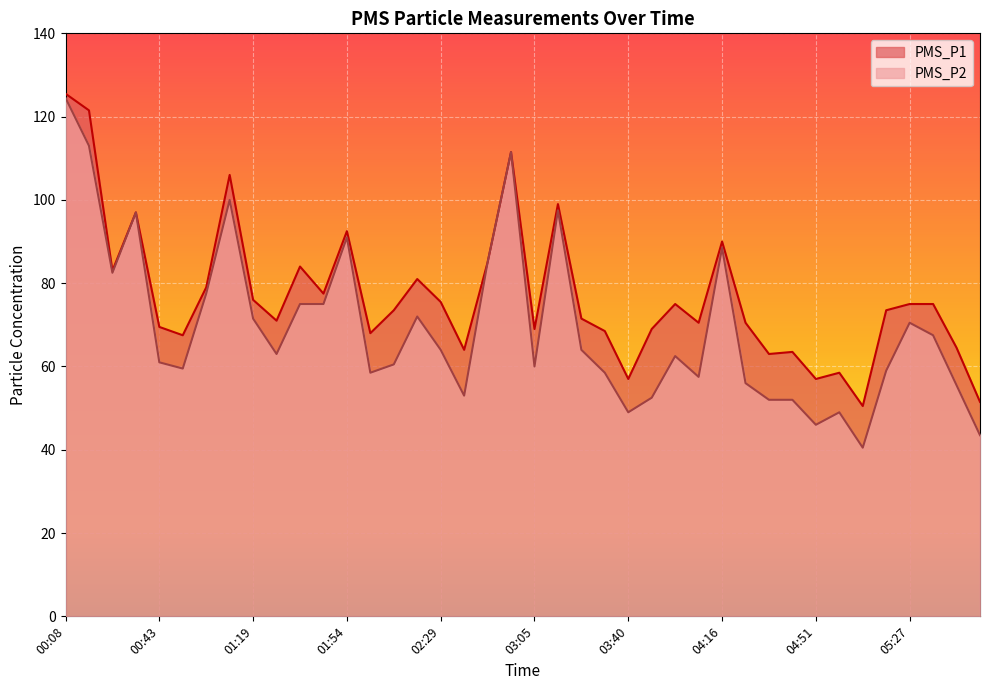

What is the total value across all series at 01:10?

206.0